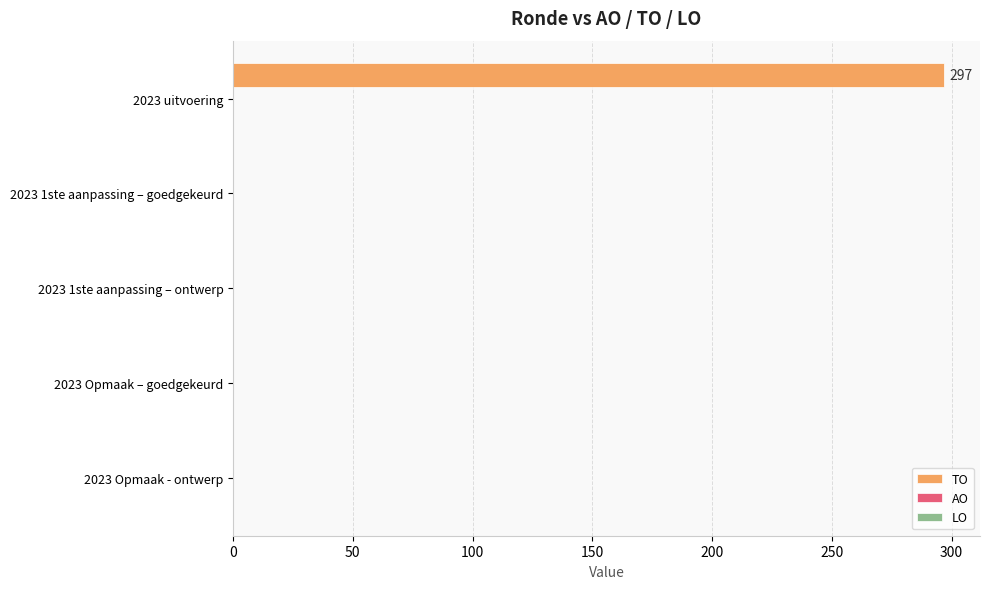

Between 2023 1ste aanpassing – ontwerp and 2023 uitvoering, which is larger?

2023 uitvoering